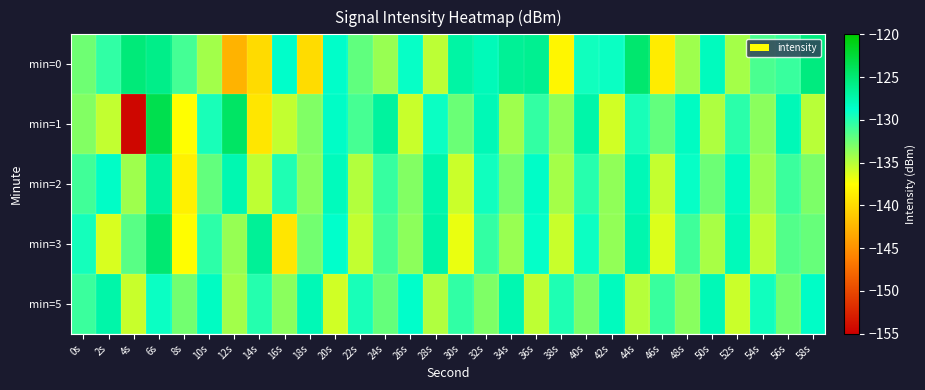

Which has a higher value, 40s or 22s?

40s